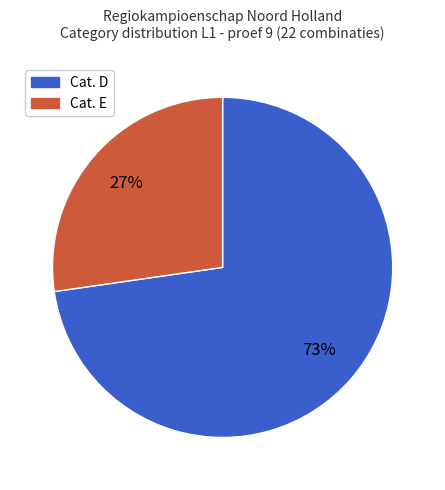

To the nearest percent, what is the average slice percentage?

50%